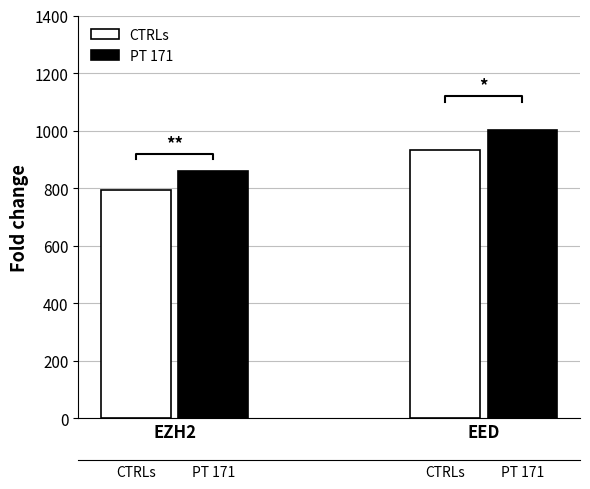

How many PT 171 values are between 859 and 1002?

2